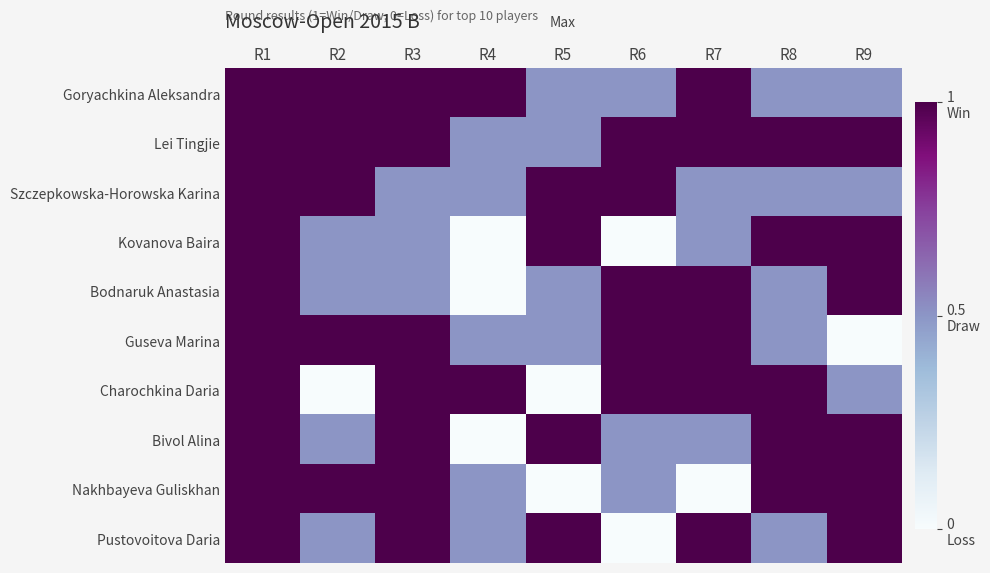

Reading left to right, list all the values displayed in this chart.

Goryachkina Aleksandra: R1=1.0	R2=1.0	R3=1.0	R4=1.0	R5=0.5	R6=0.5	R7=1.0	R8=0.5	R9=0.5
Lei Tingjie: R1=1.0	R2=1.0	R3=1.0	R4=0.5	R5=0.5	R6=1.0	R7=1.0	R8=1.0	R9=1.0
Szczepkowska-Horowska Karina: R1=1.0	R2=1.0	R3=0.5	R4=0.5	R5=1.0	R6=1.0	R7=0.5	R8=0.5	R9=0.5
Kovanova Baira: R1=1.0	R2=0.5	R3=0.5	R4=0.0	R5=1.0	R6=0.0	R7=0.5	R8=1.0	R9=1.0
Bodnaruk Anastasia: R1=1.0	R2=0.5	R3=0.5	R4=0.0	R5=0.5	R6=1.0	R7=1.0	R8=0.5	R9=1.0
Guseva Marina: R1=1.0	R2=1.0	R3=1.0	R4=0.5	R5=0.5	R6=1.0	R7=1.0	R8=0.5	R9=0.0
Charochkina Daria: R1=1.0	R2=0.0	R3=1.0	R4=1.0	R5=0.0	R6=1.0	R7=1.0	R8=1.0	R9=0.5
Bivol Alina: R1=1.0	R2=0.5	R3=1.0	R4=0.0	R5=1.0	R6=0.5	R7=0.5	R8=1.0	R9=1.0
Nakhbayeva Guliskhan: R1=1.0	R2=1.0	R3=1.0	R4=0.5	R5=0.0	R6=0.5	R7=0.0	R8=1.0	R9=1.0
Pustovoitova Daria: R1=1.0	R2=0.5	R3=1.0	R4=0.5	R5=1.0	R6=0.0	R7=1.0	R8=0.5	R9=1.0